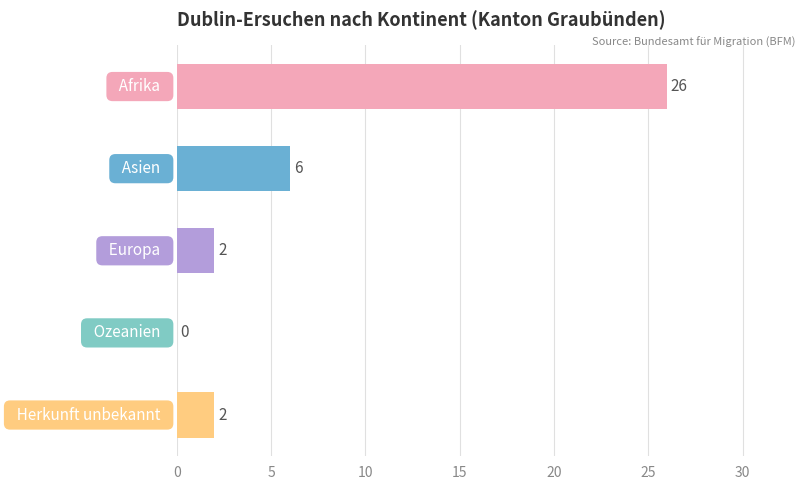

Count the number of data series in this chart.

1